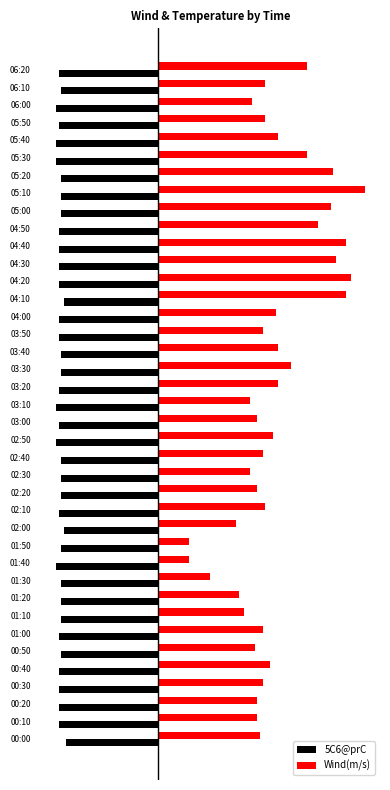

At which category is the sum across all series the highest?

05:10